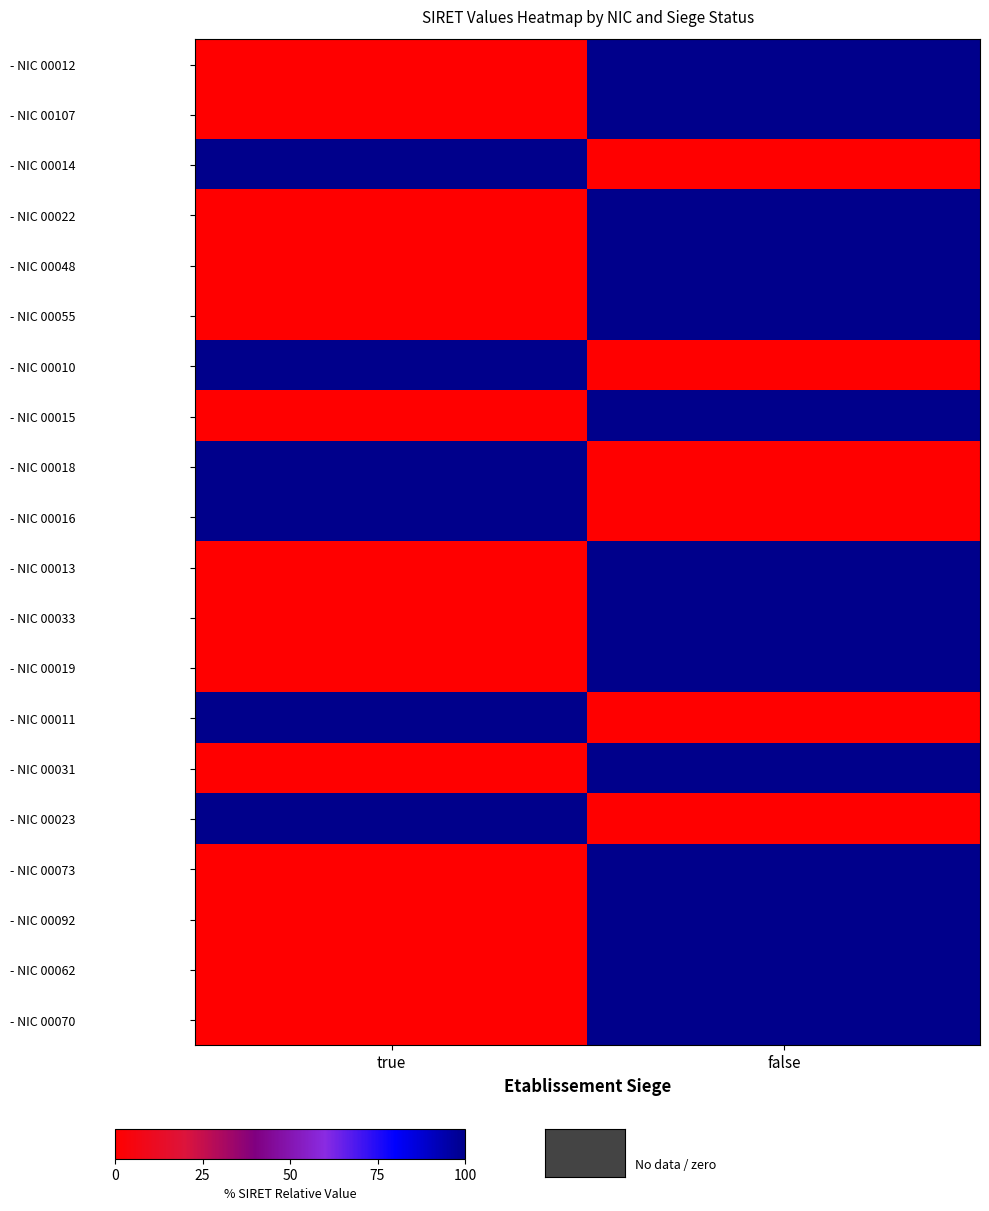

At which category is the sum across all series the highest?

false